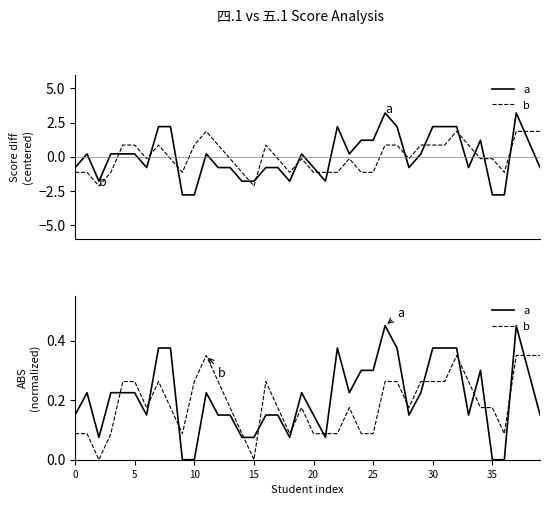

Rank the series at 29 from lowest to highest value.

a, b